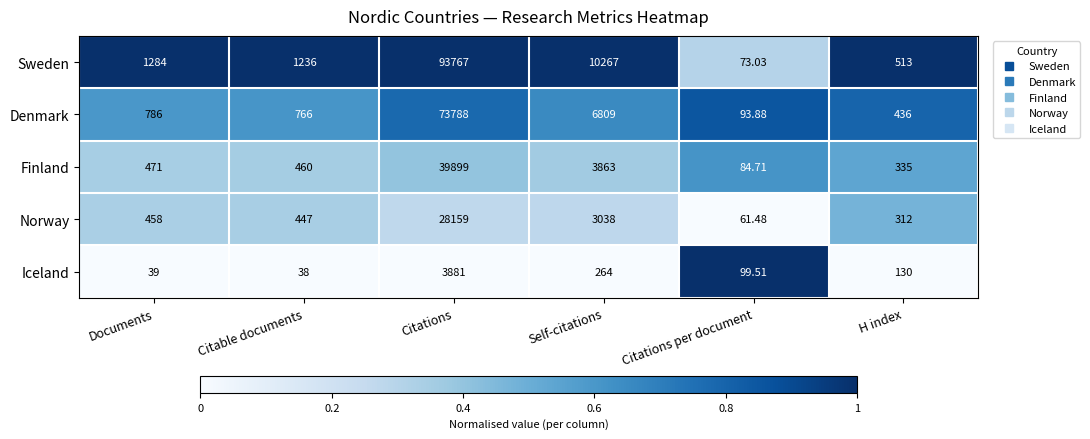

Which series has the largest total across all categories?

Sweden